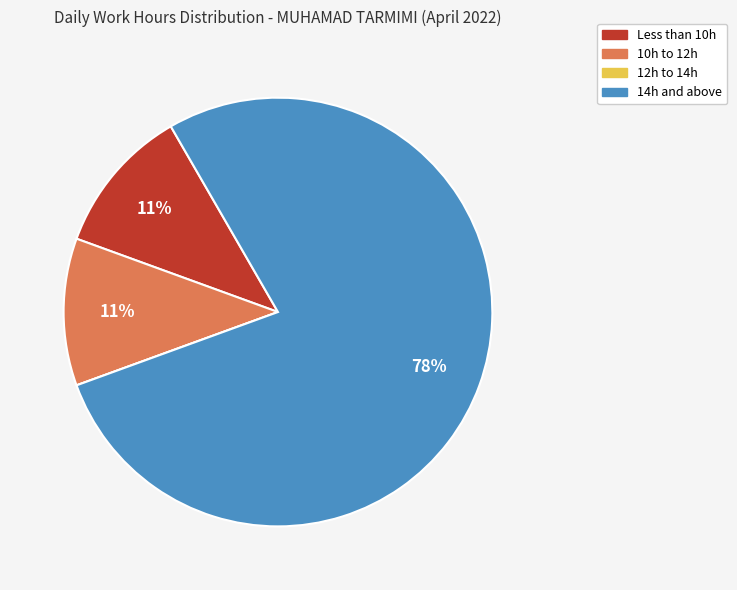

To the nearest percent, what is the average slice percentage?

25%